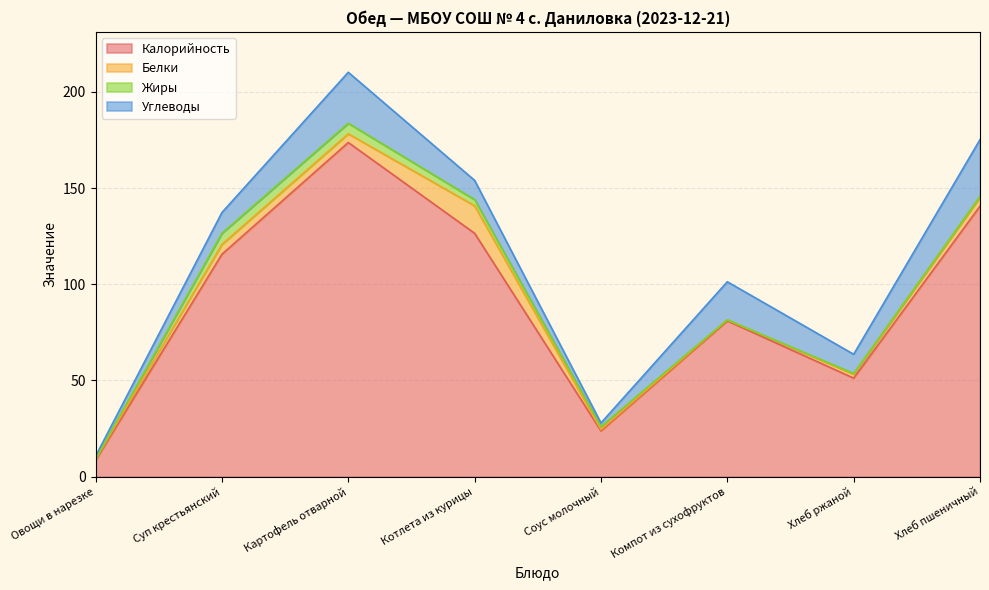

Reading left to right, what are all the values shown in this chart?

Калорийность: 8.5	115.6	173.7	126.5	23.8	81.0	51.2	140.6
Белки: 0.5	5.1	4.5	14.3	0.7	0.5	2.0	4.6
Жиры: 0.1	5.8	5.5	3.2	1.5	0.0	0.4	0.5
Углеводы: 1.5	10.8	26.5	10.0	1.9	19.8	10.0	29.5